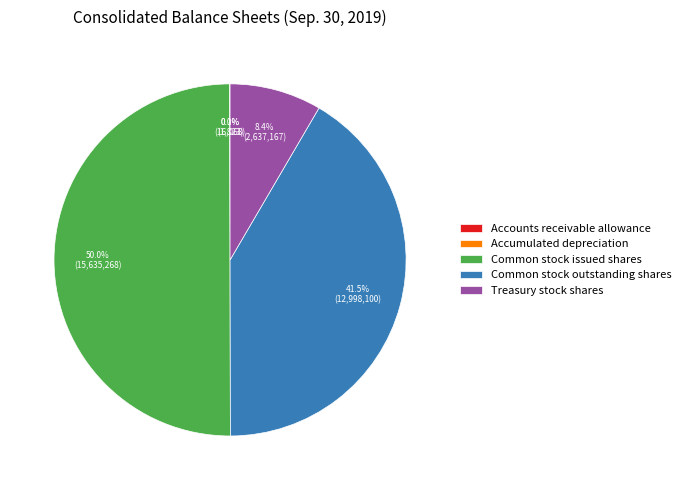

Is Treasury stock shares the majority of the pie?

No